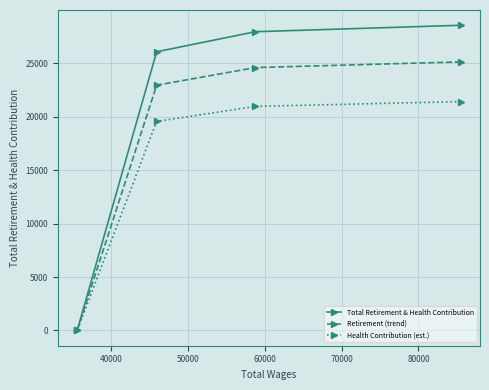

Which series has the largest range (max minus min)?

Total Retirement & Health Contribution